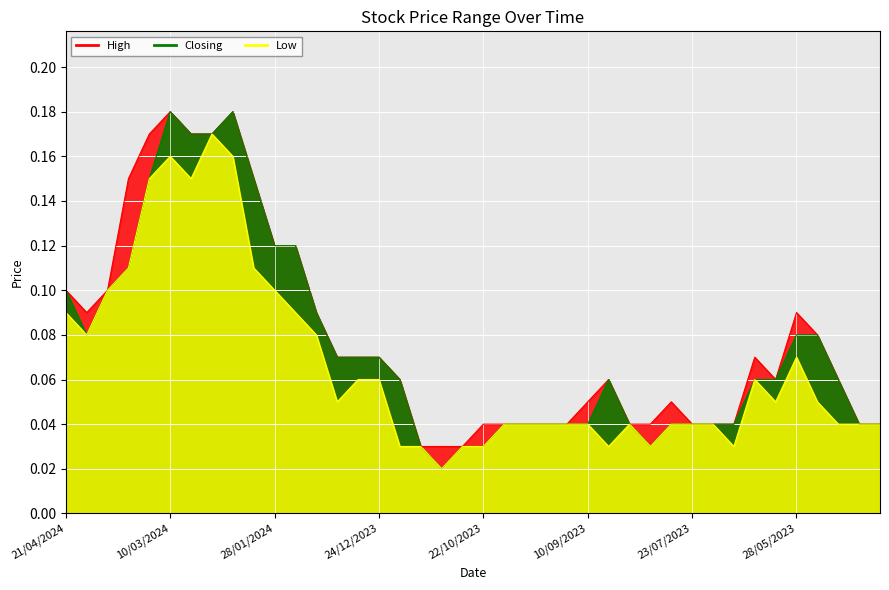

Rank the series by their maximum value, from lowest to highest.

Low, High, Closing